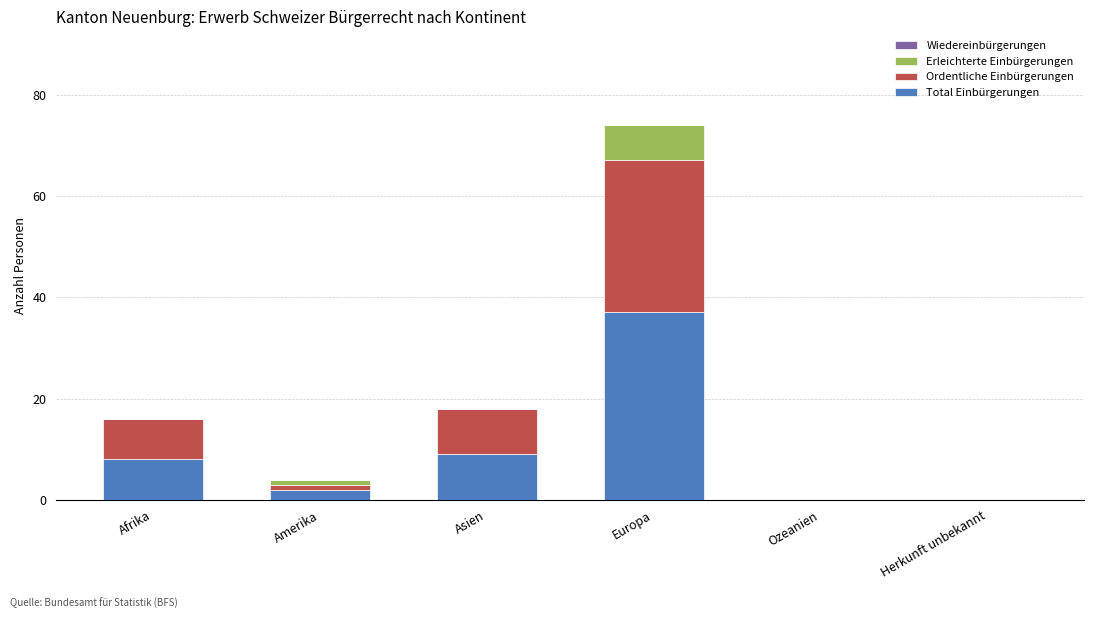

At which category is the sum across all series the highest?

Europa